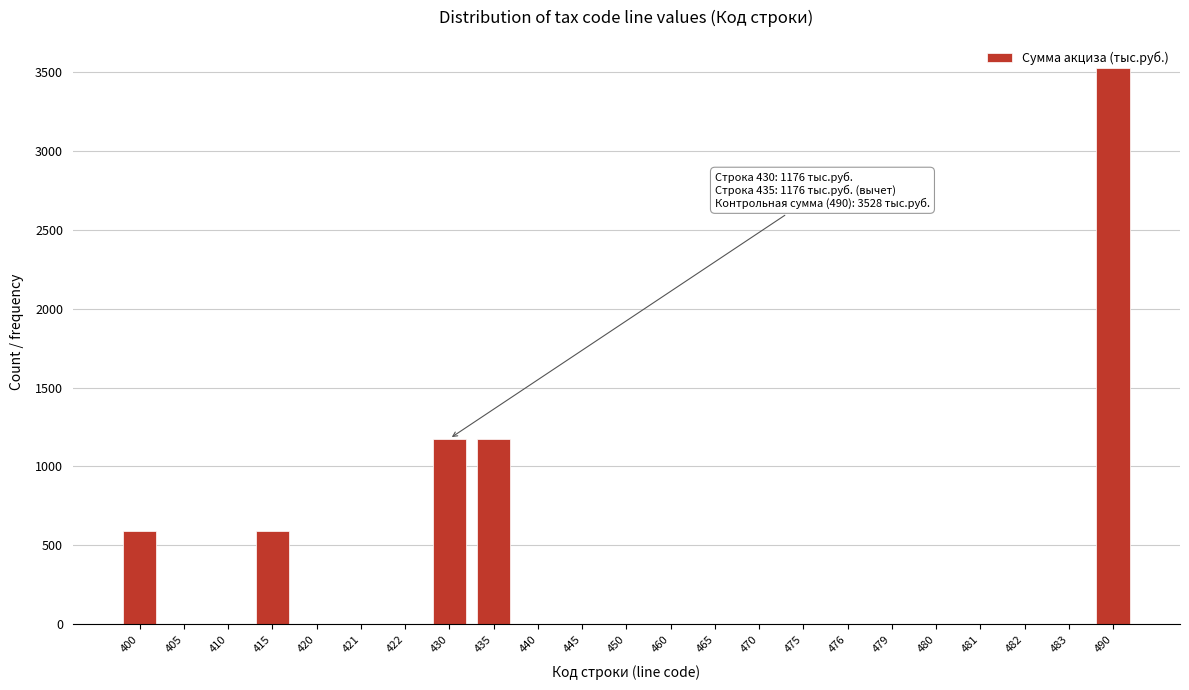

At which category does the chart reach its peak across all series?

490